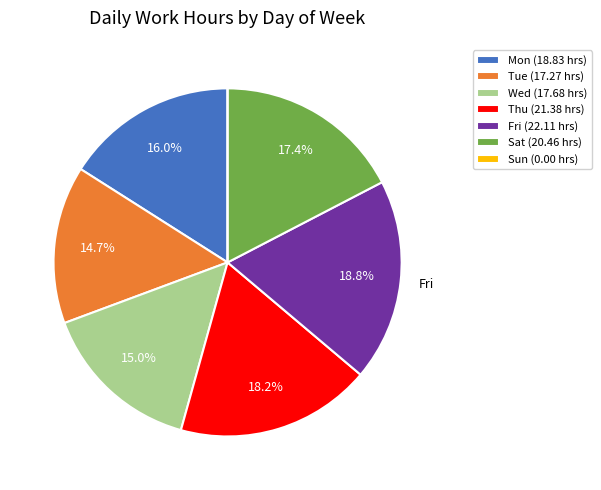

Is there a majority slice in this chart?

No